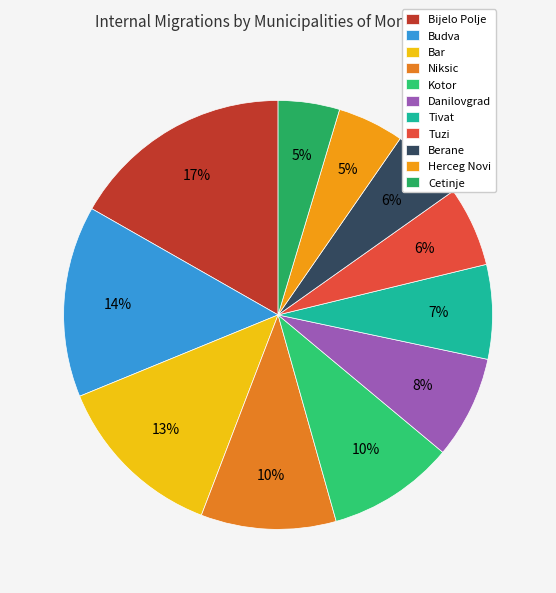

Does Budva account for over 50% of the chart?

No